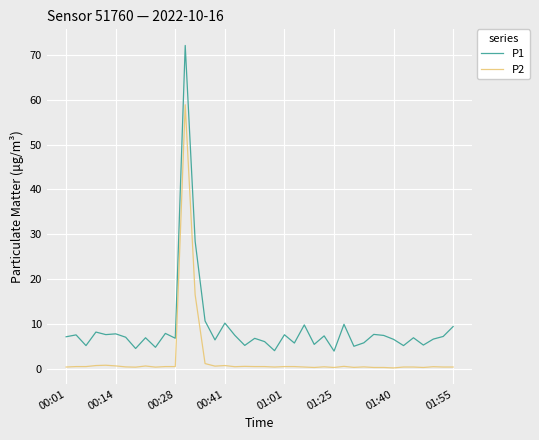

What is the maximum value for P2?

58.9